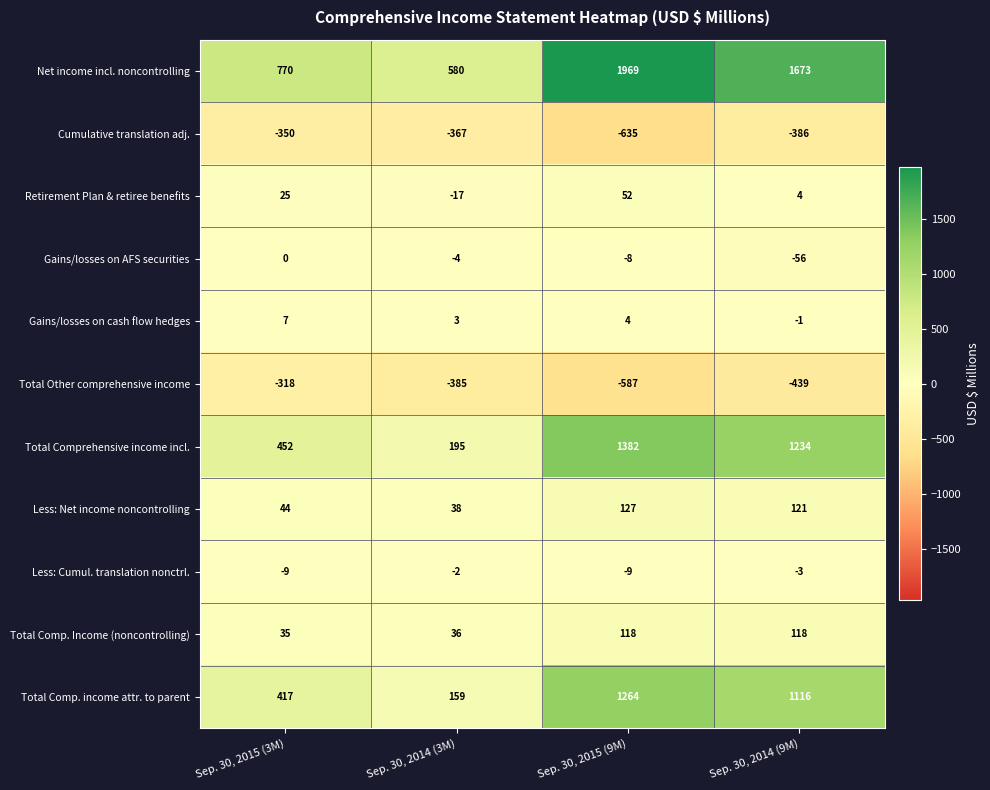

What is the difference between the highest and lowest values at Sep. 30, 2015 (9M)?

2604